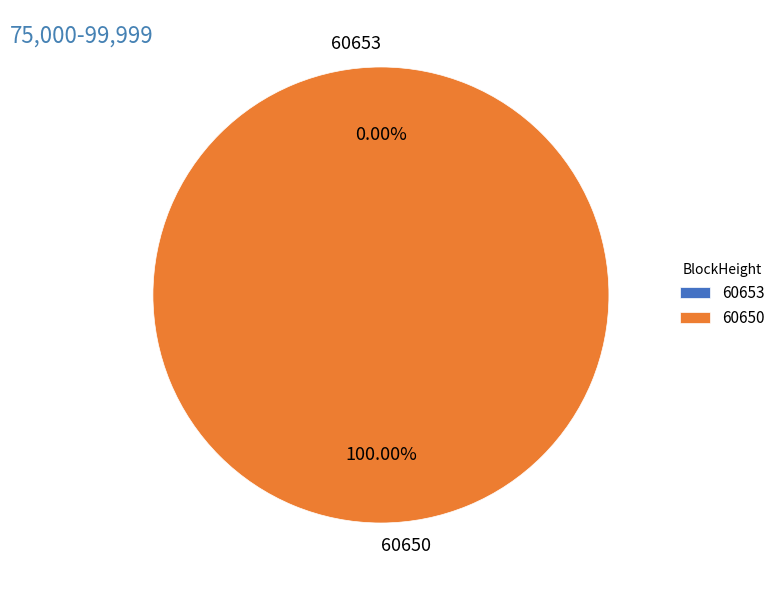

Which category accounts for the majority?

60650